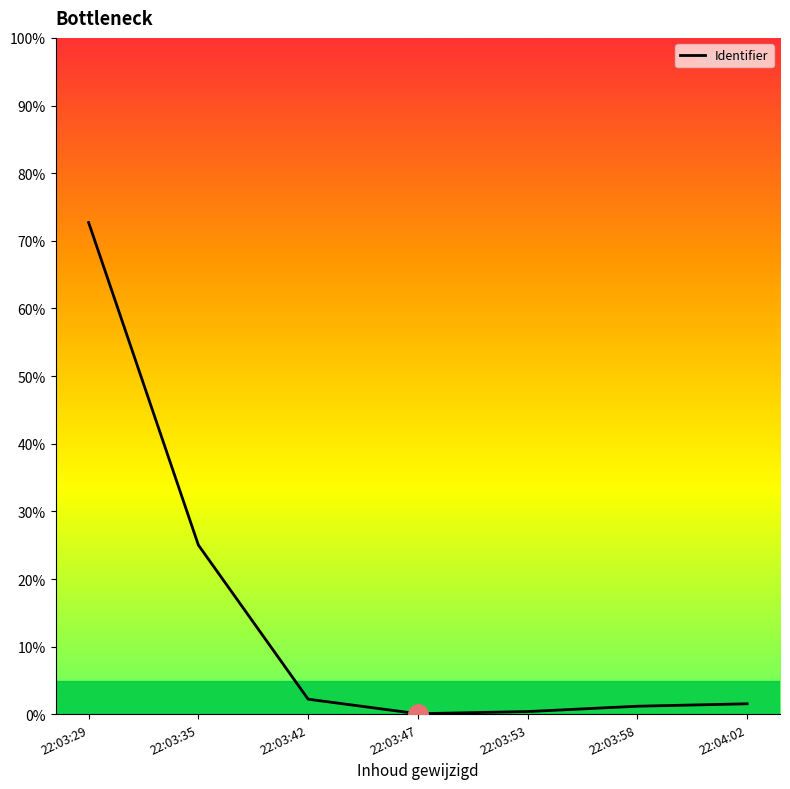

What is the sum of the values at 22:04:02 and 22:03:58?

2.8